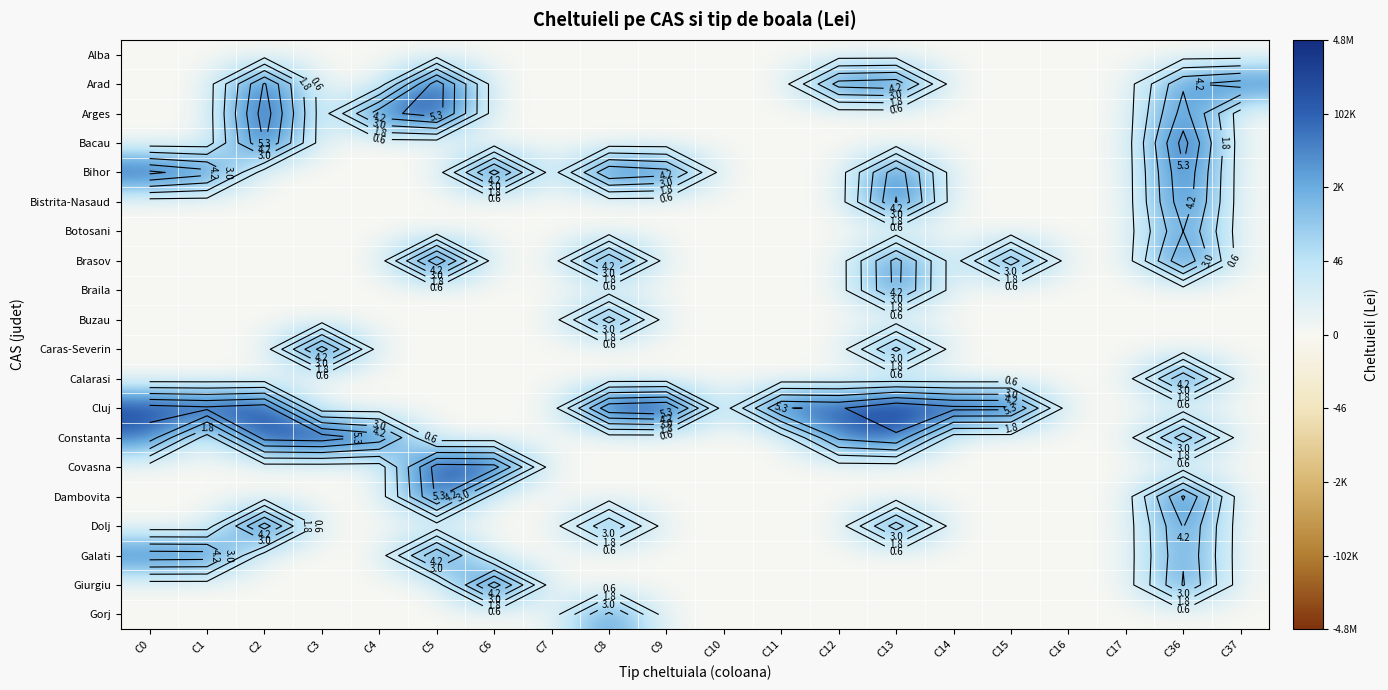

At how many categories does at least one series exceed 6?

5